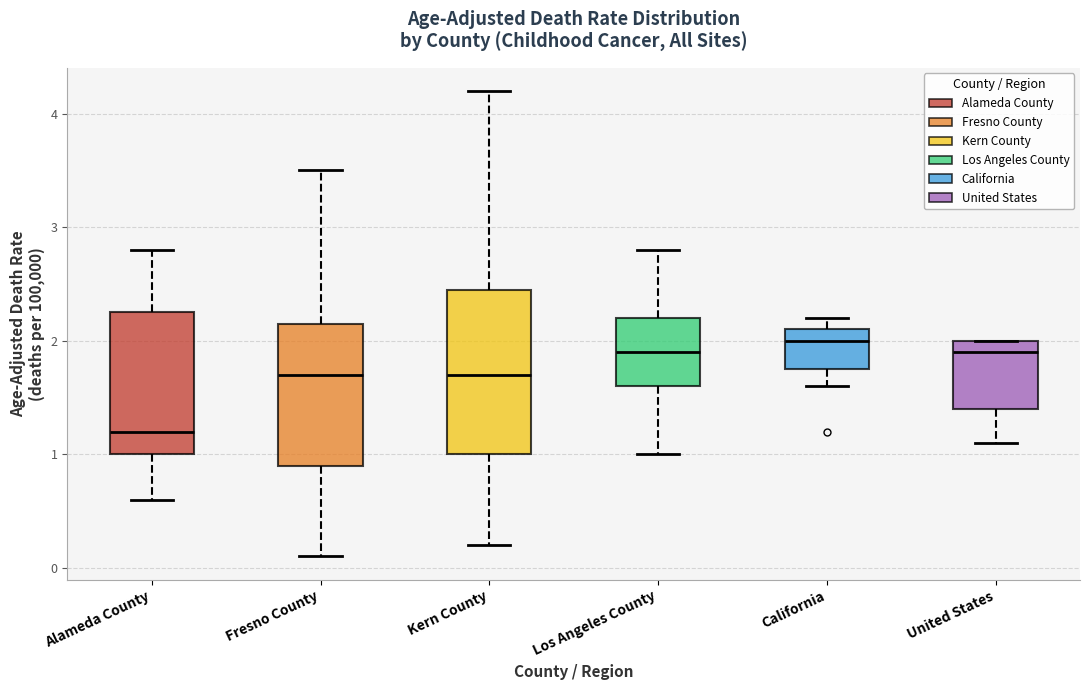

Reading left to right, transcribe this box plot: for each box, give where its median line is, the range the box spans, and where its two whiskers end, as read against the y-axis. The values are not printed on the chart, so give them approximately, as read against the axis.

Alameda County: median 1.2, box 1.0 to 2.3, whiskers 0.6 to 2.8
Fresno County: median 1.7, box 0.9 to 2.2, whiskers 0.1 to 3.5
Kern County: median 1.7, box 1.0 to 2.5, whiskers 0.2 to 4.2
Los Angeles County: median 1.9, box 1.6 to 2.2, whiskers 1.0 to 2.8
California: median 2.0, box 1.8 to 2.1, whiskers 1.6 to 2.2
United States: median 1.9, box 1.4 to 2.0, whiskers 1.1 to 2.0